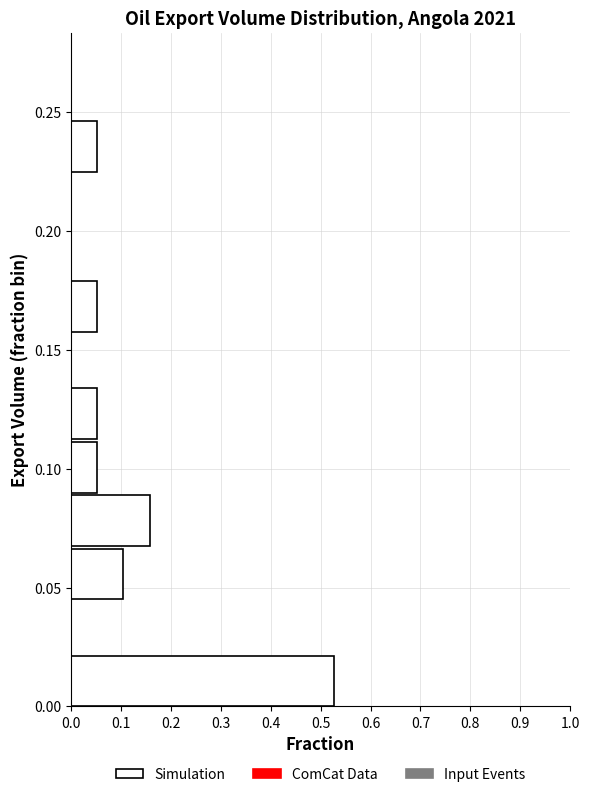

Which range on the y-axis has the longest bar?

0.000 to 0.020